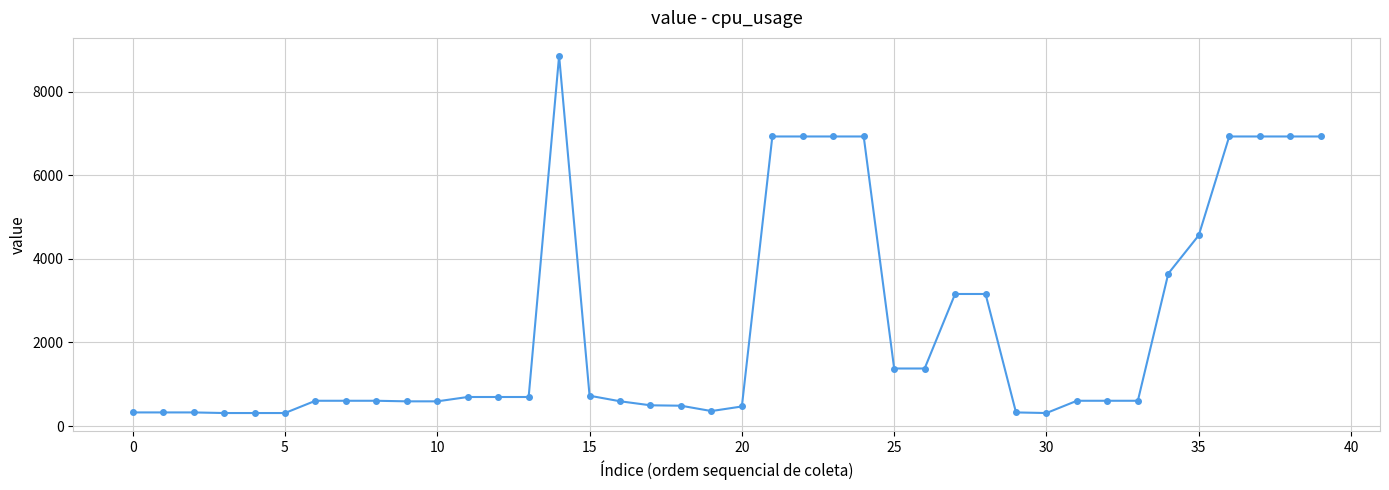

What is the smallest value displayed?

310.3